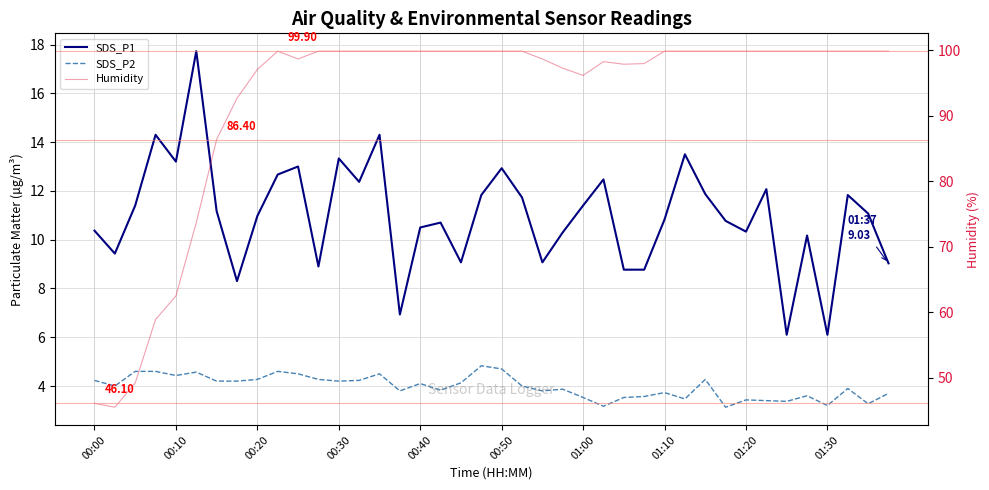

How many series are shown in this chart?

3